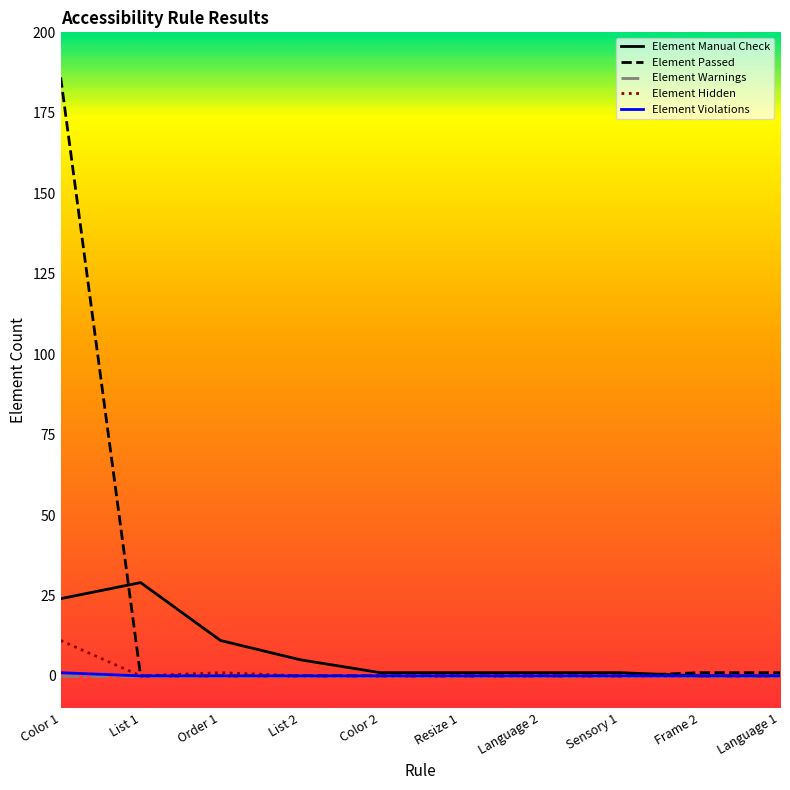

What is the spread (max minus min) of values at Frame 2?

1